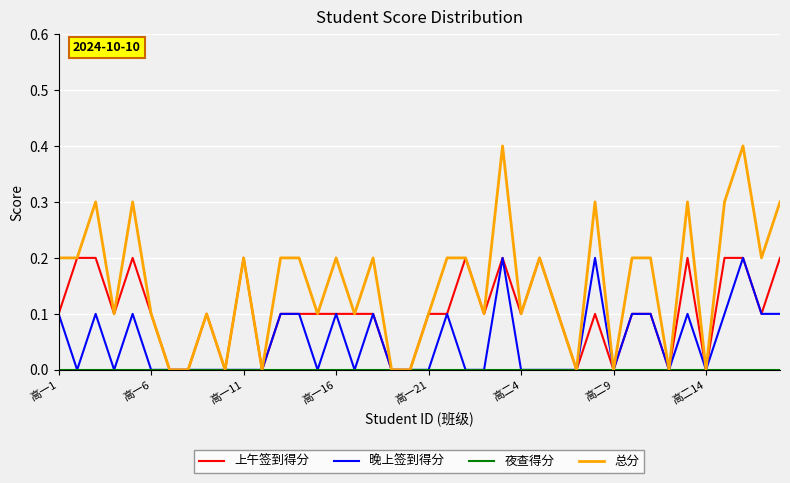

Which series has the largest total across all categories?

总分